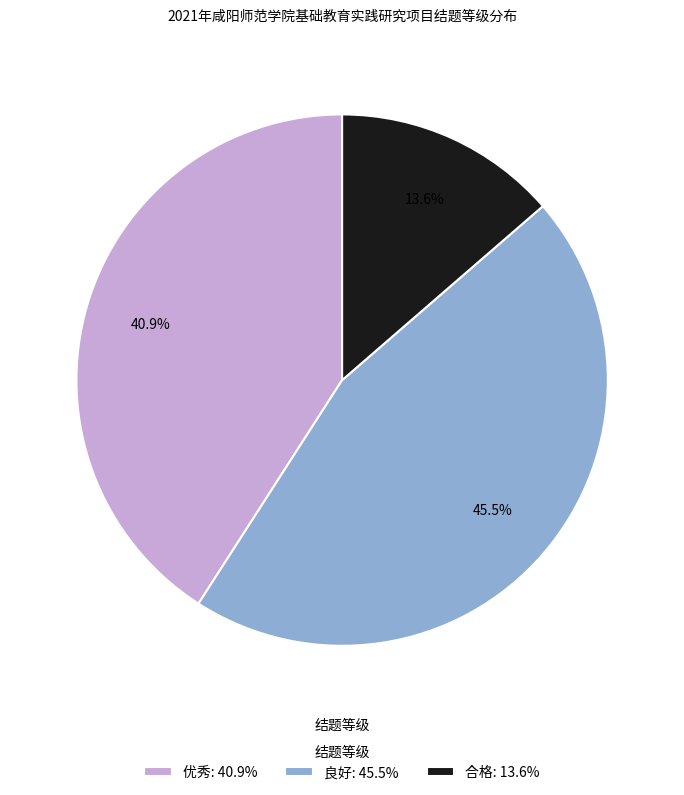

Is there a majority slice in this chart?

No